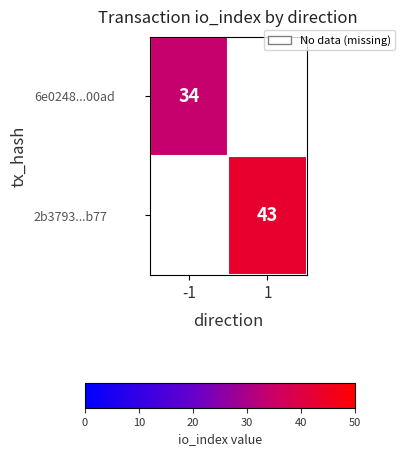

Is it true that 2b3793...b77 equals 75 at 1?

False